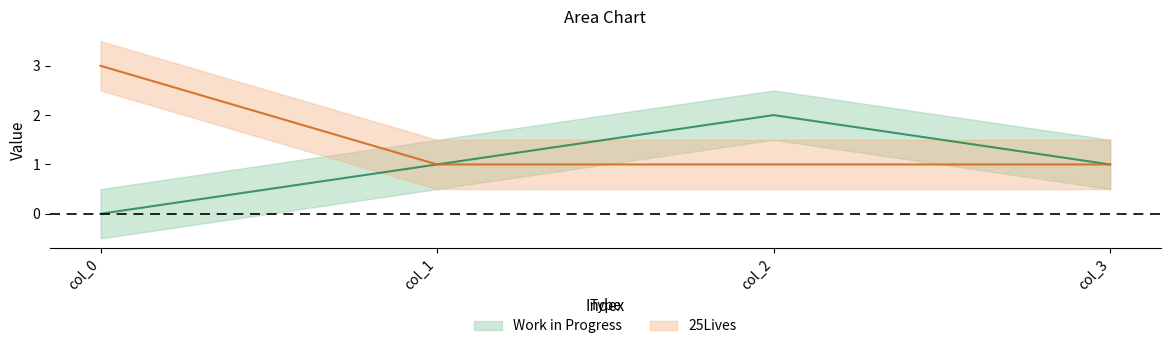

What is the minimum value for 25Lives?

1